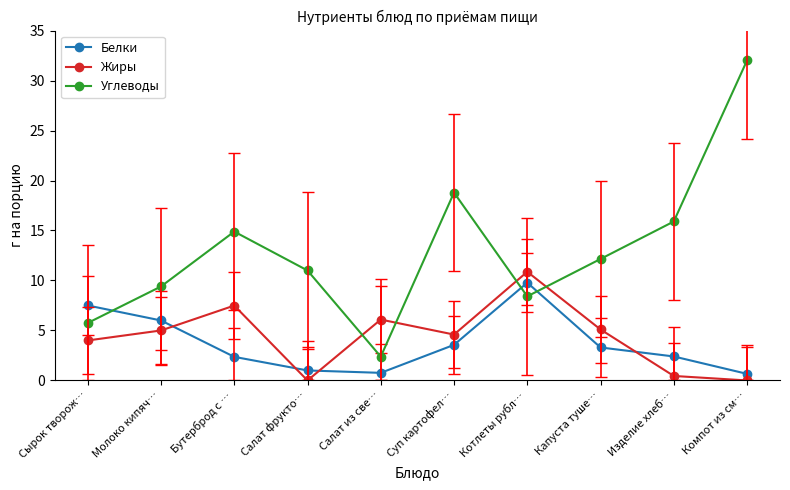

Where do Углеводы and Белки first cross each other?

Сырок творож… and Молоко кипяч…